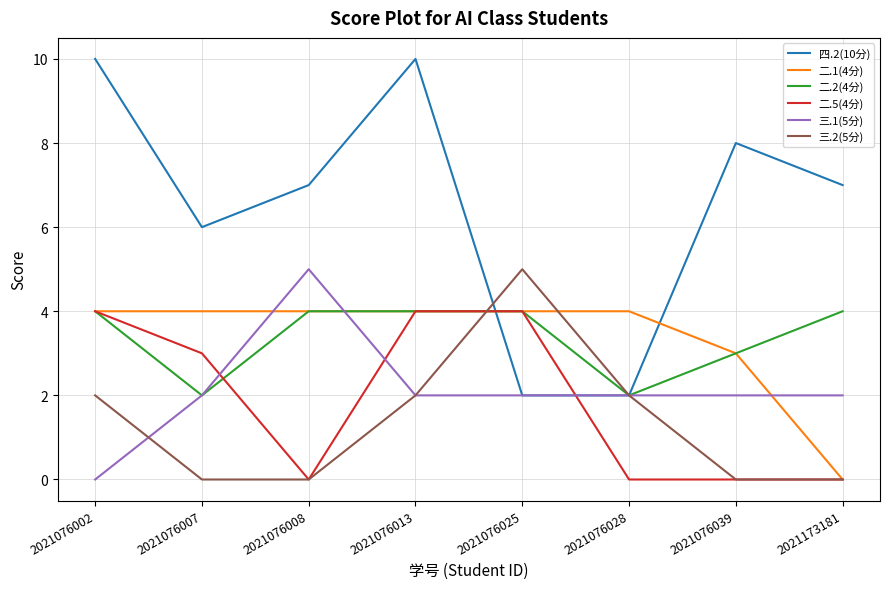

True or false: 二.1(4分) has a value of 4 at 2021076008.

True